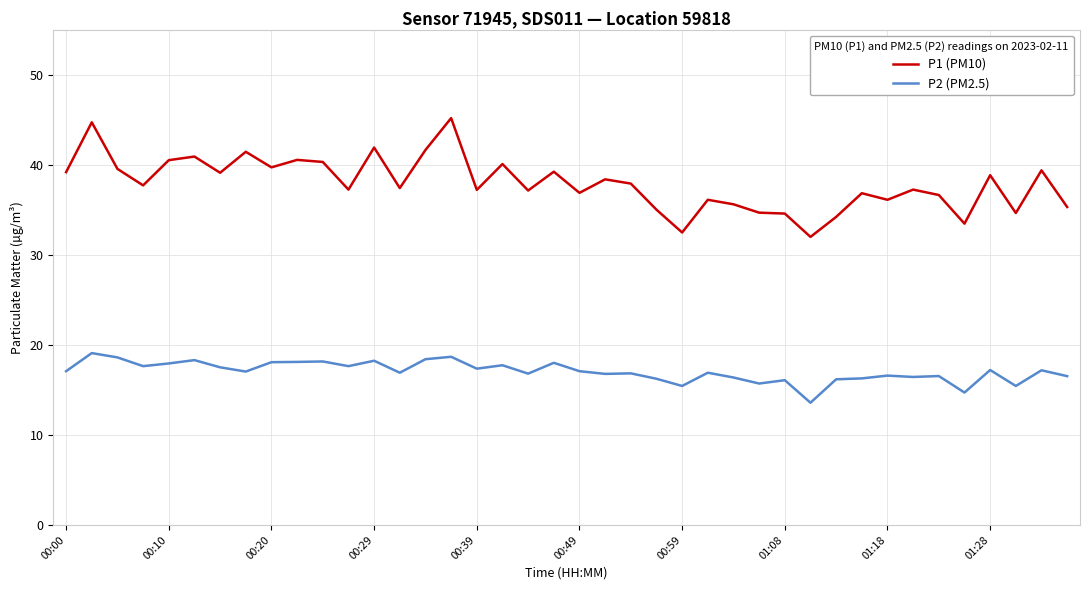

What is the lowest value of the P2 (PM2.5) series?

13.6